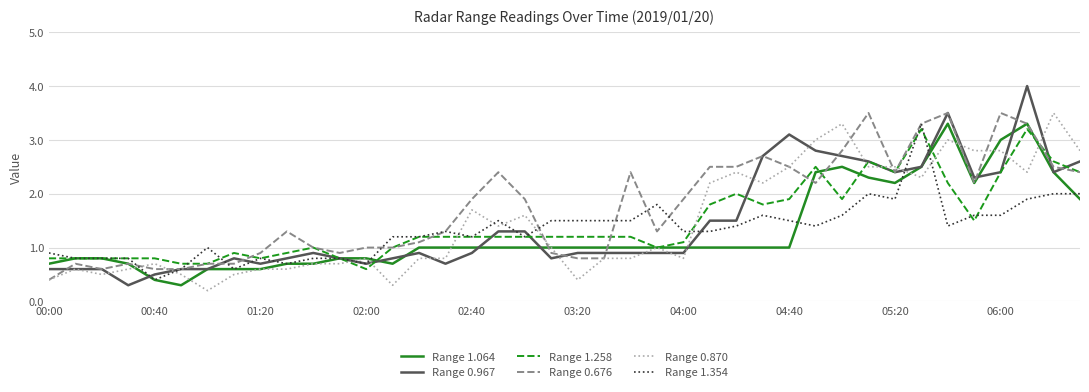

True or false: Range 1.354 and Range 0.870 intersect in this chart.

True